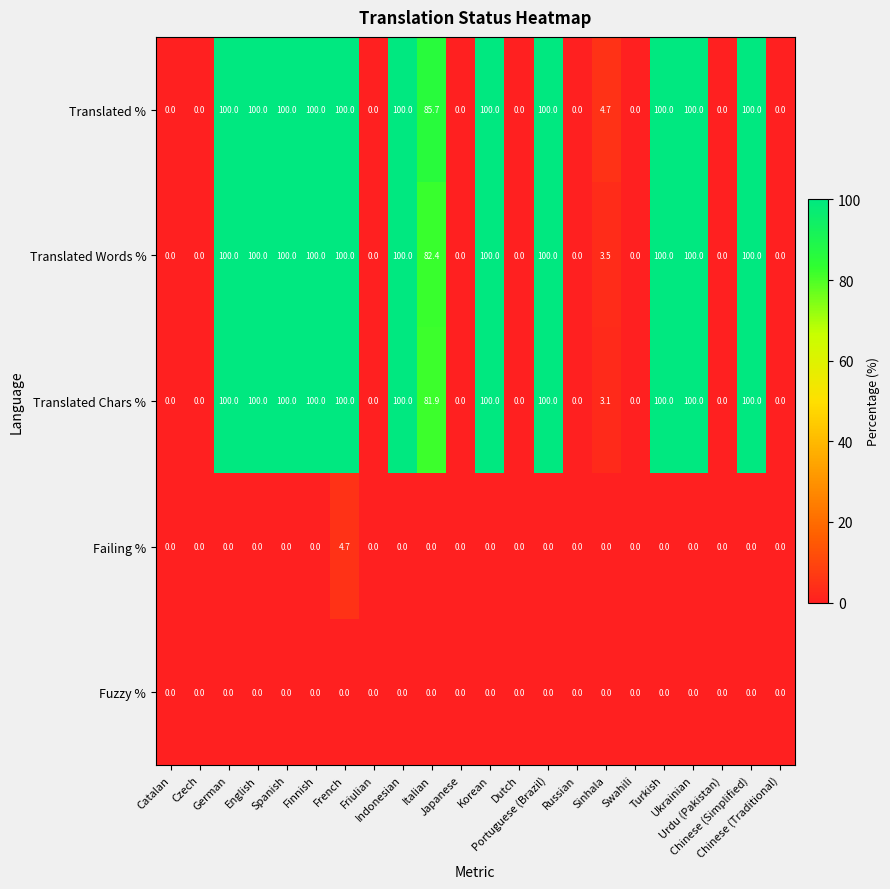

What is the total value across all series at Finnish?

300.0